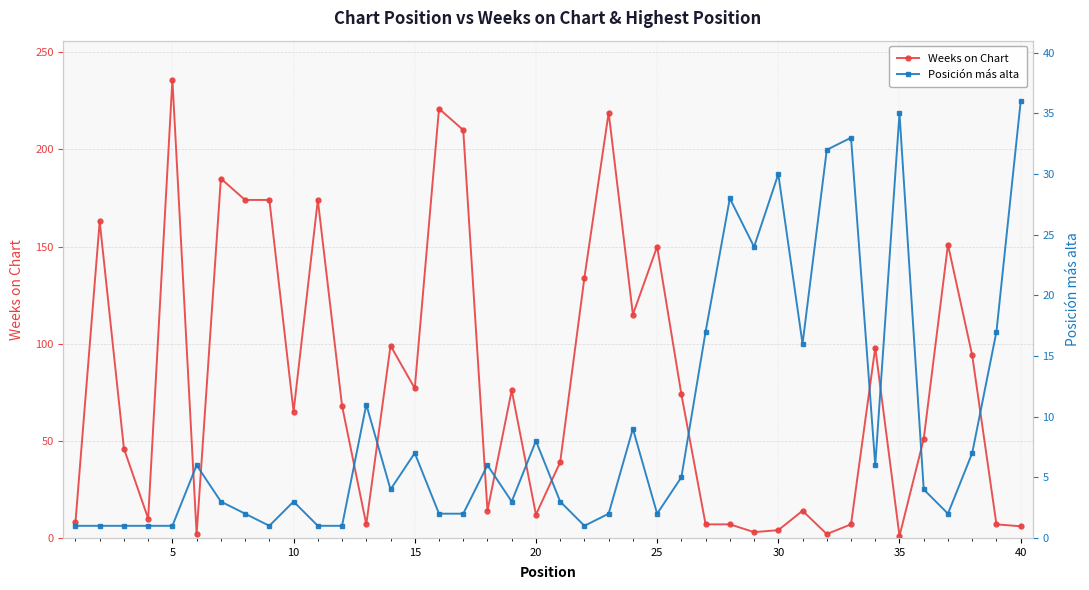

List the series in order of their overall mean, highest first.

Weeks on Chart, Posición más alta